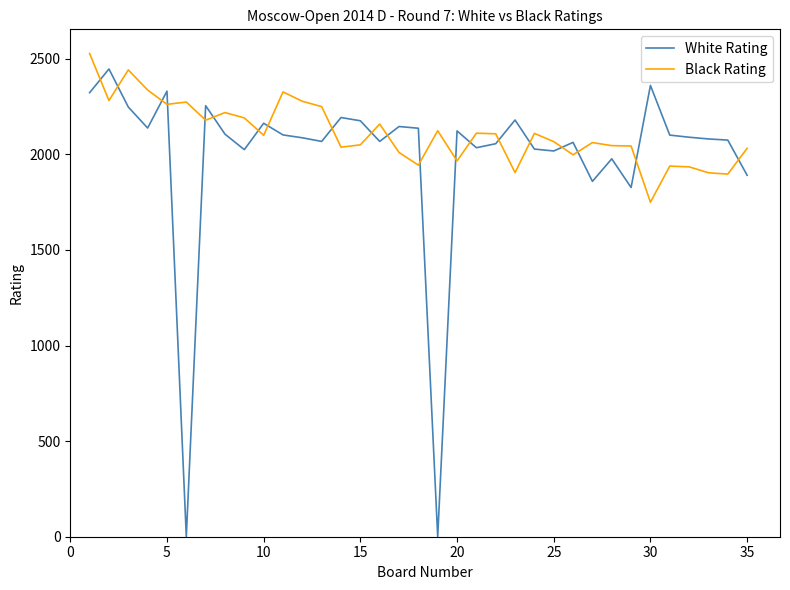

Which series has the largest total across all categories?

Black Rating